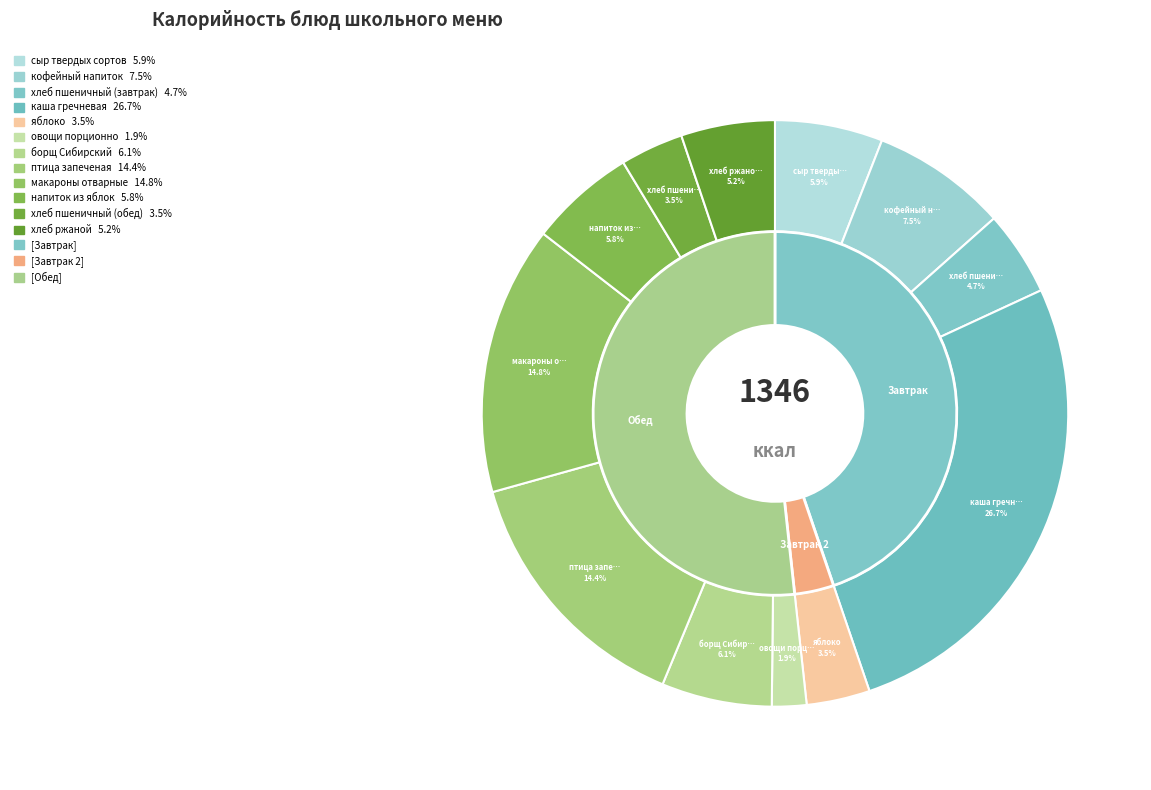

What percentage is the кофейный напиток slice, to the nearest percent?

7%